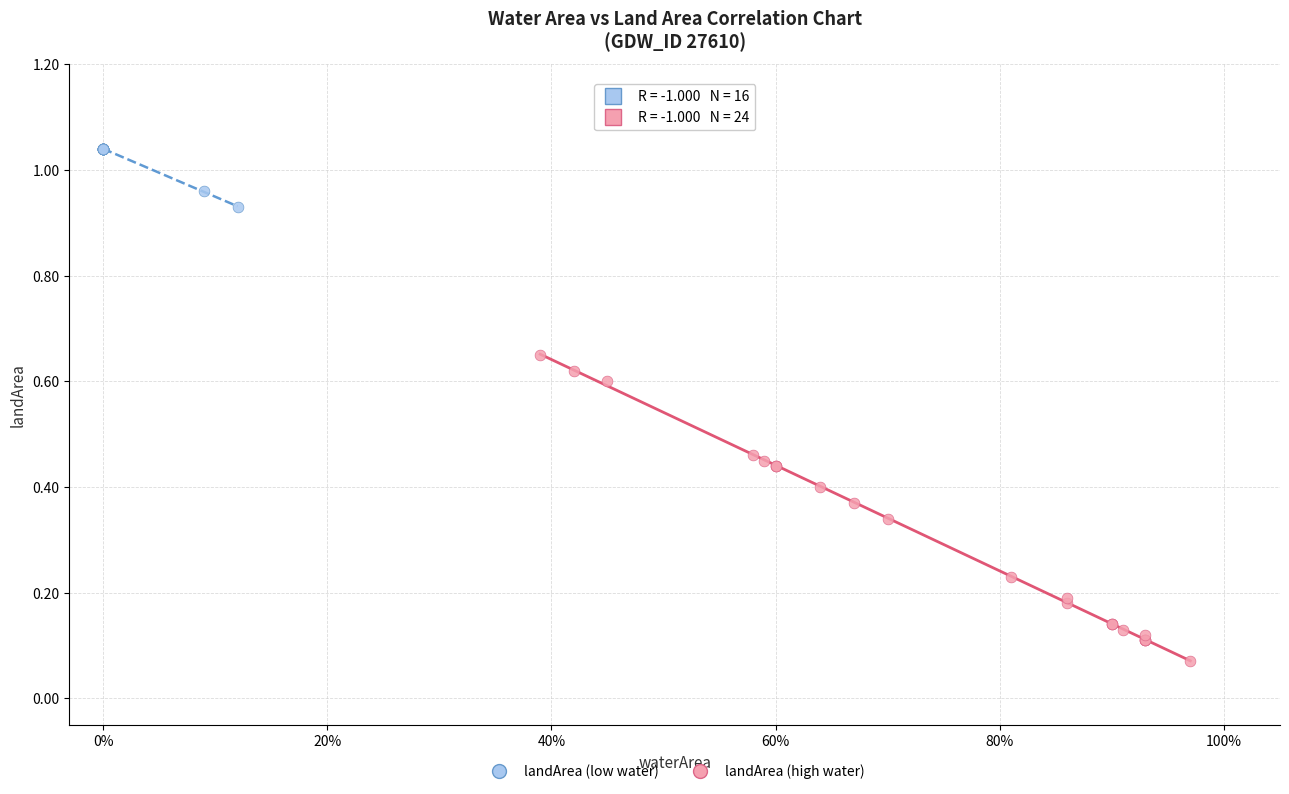

Which series contains the lowest Y value?

landArea (high water)